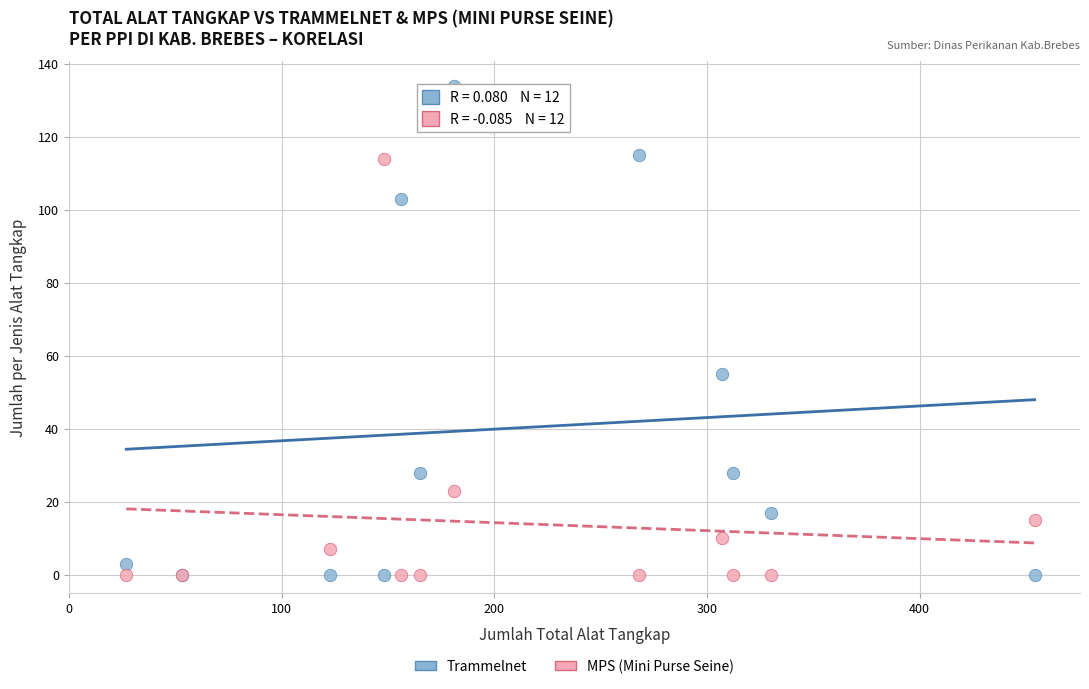

Which series reaches the maximum Y coordinate?

Trammelnet